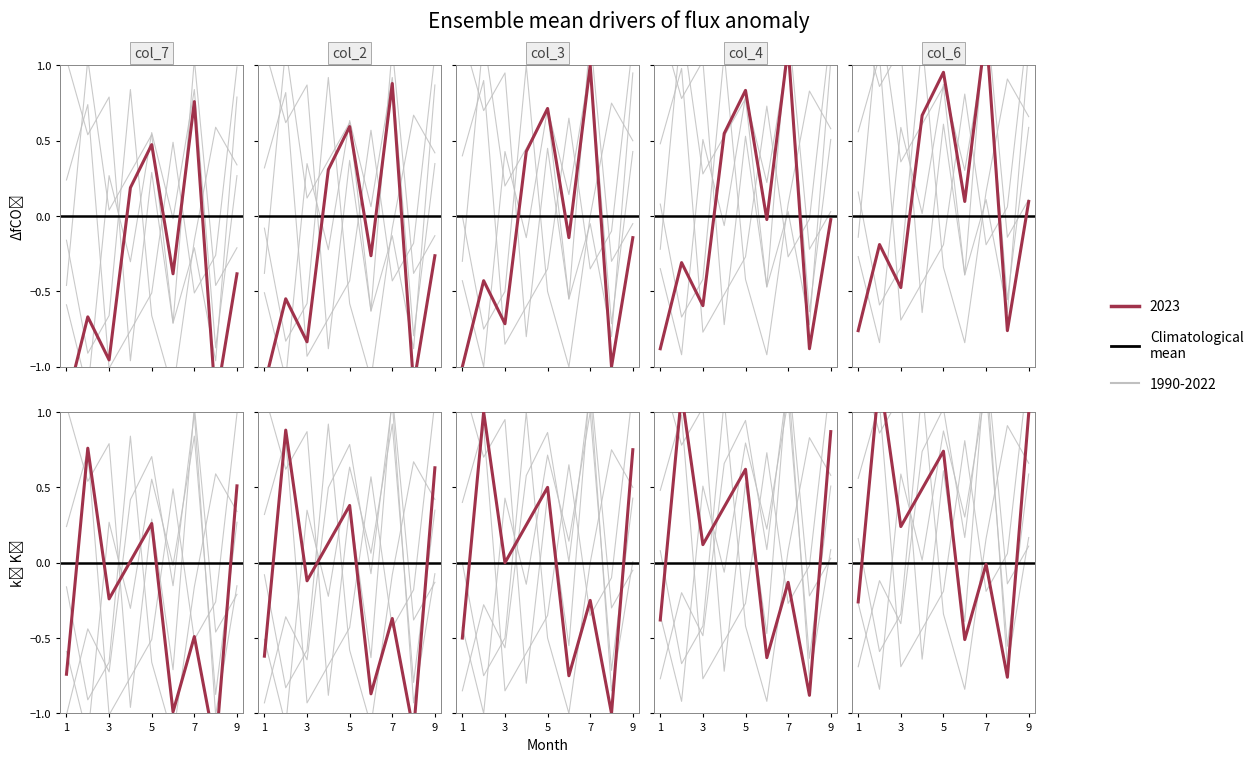

What is the sum of all col_4 values?

0.4